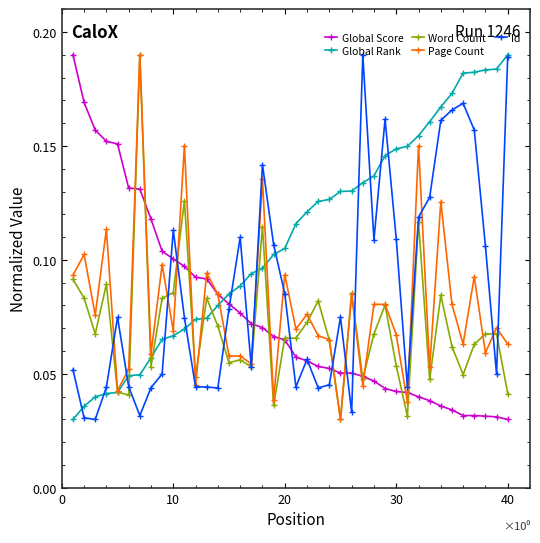

Which series has the largest total across all categories?

Global Rank